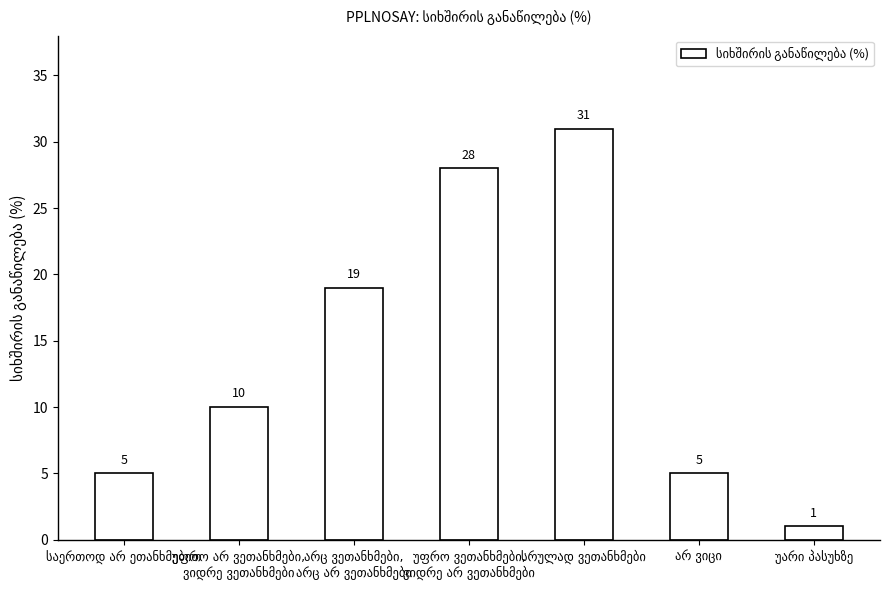

How many data points are less than 10?

3